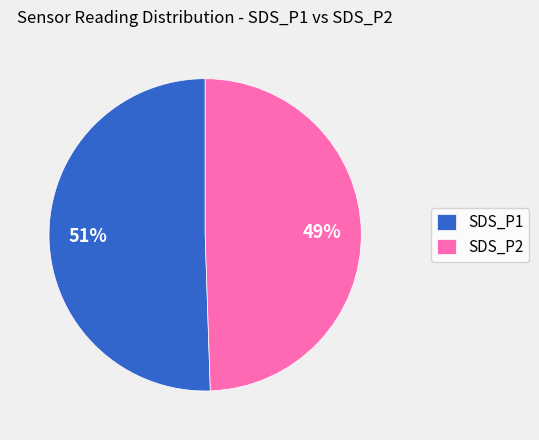

To the nearest percent, what is the average slice percentage?

50%